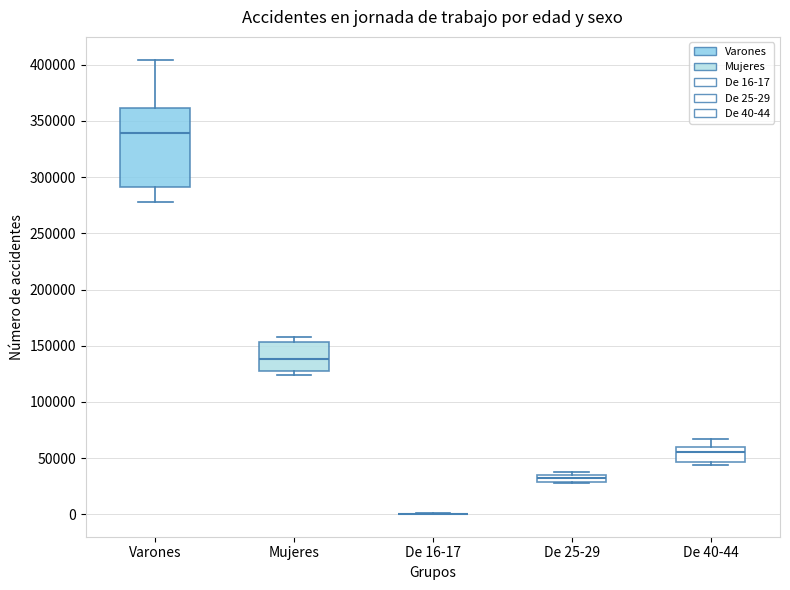

Comparing the boxes themselves (not the whiskers), which one is the tallest?

Varones